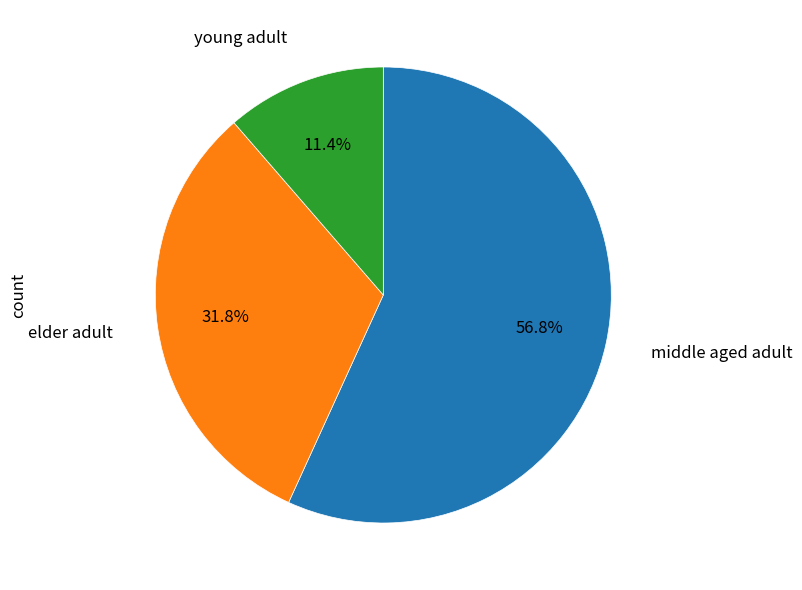

Is there any slice that represents more than half of the pie?

Yes